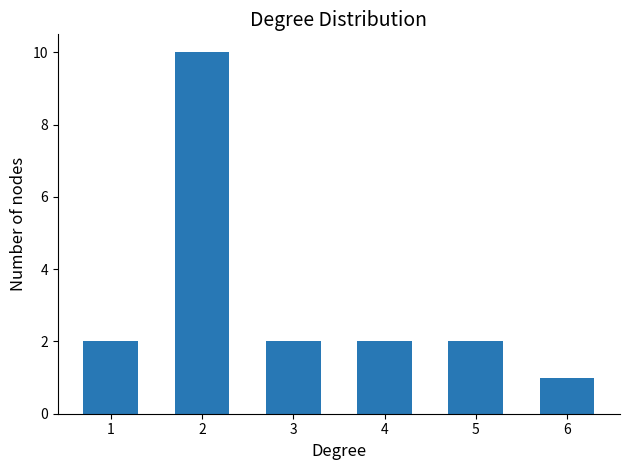

What is the average value?

3